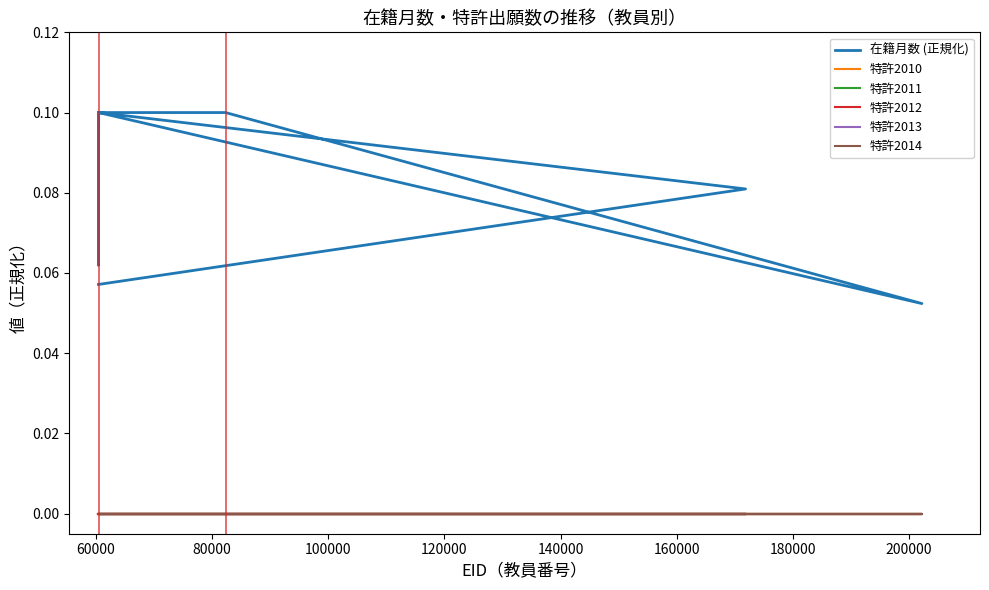

Is the value of 在籍月数 (正規化) at 200000 greater than the value of 特許2013 at 200000?

Yes